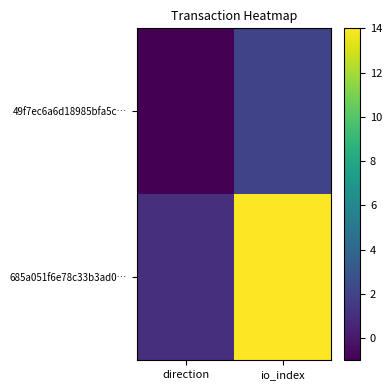

Which series changed the most between direction and io_index?

685a051f6e78c33b3ad0…